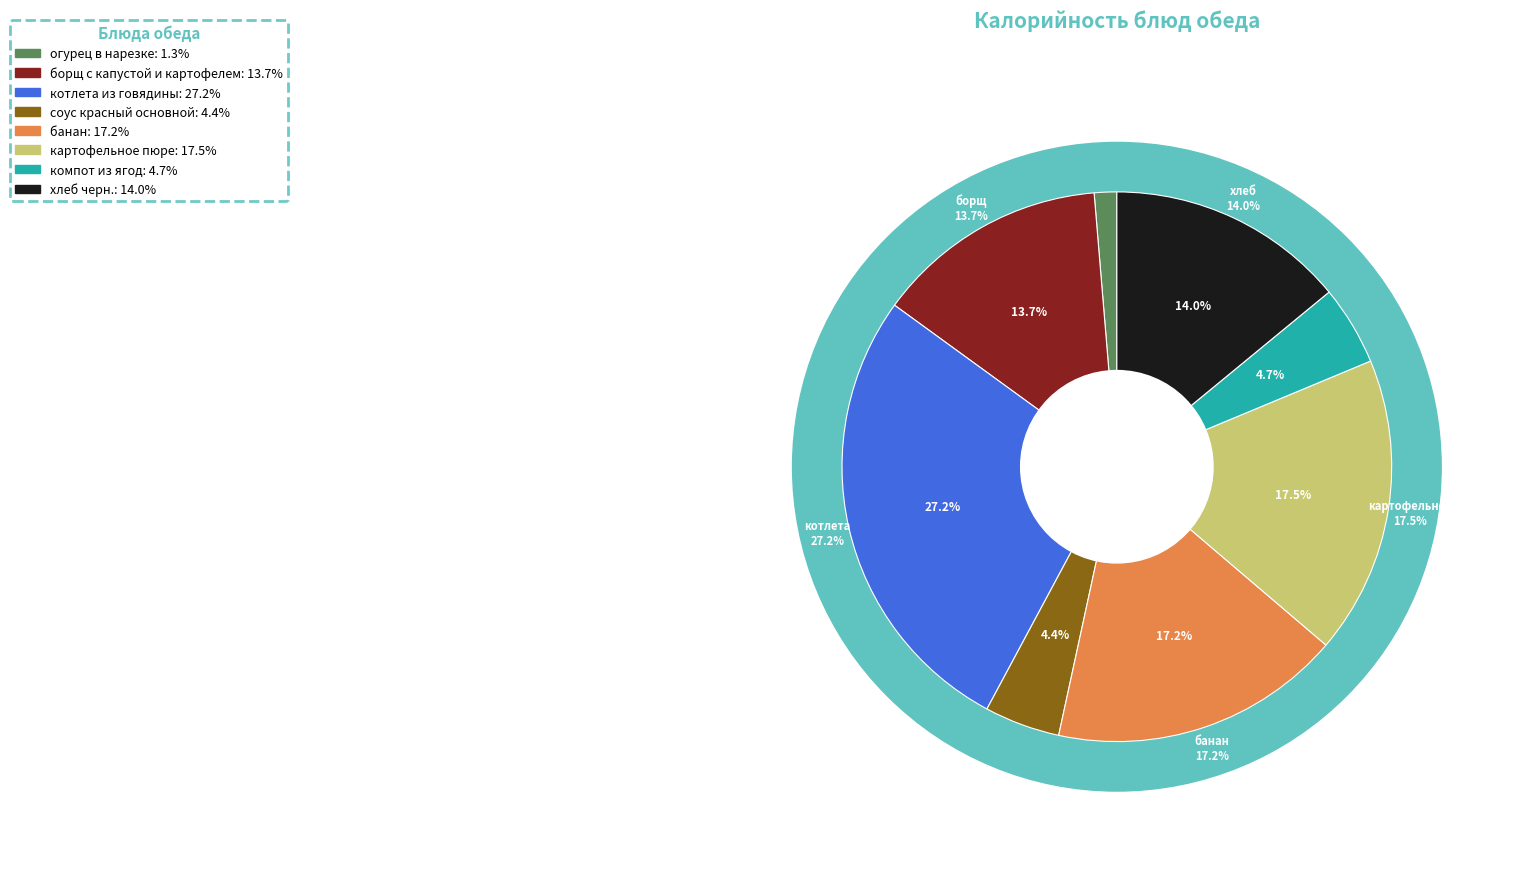

Is there any slice that represents more than half of the pie?

No